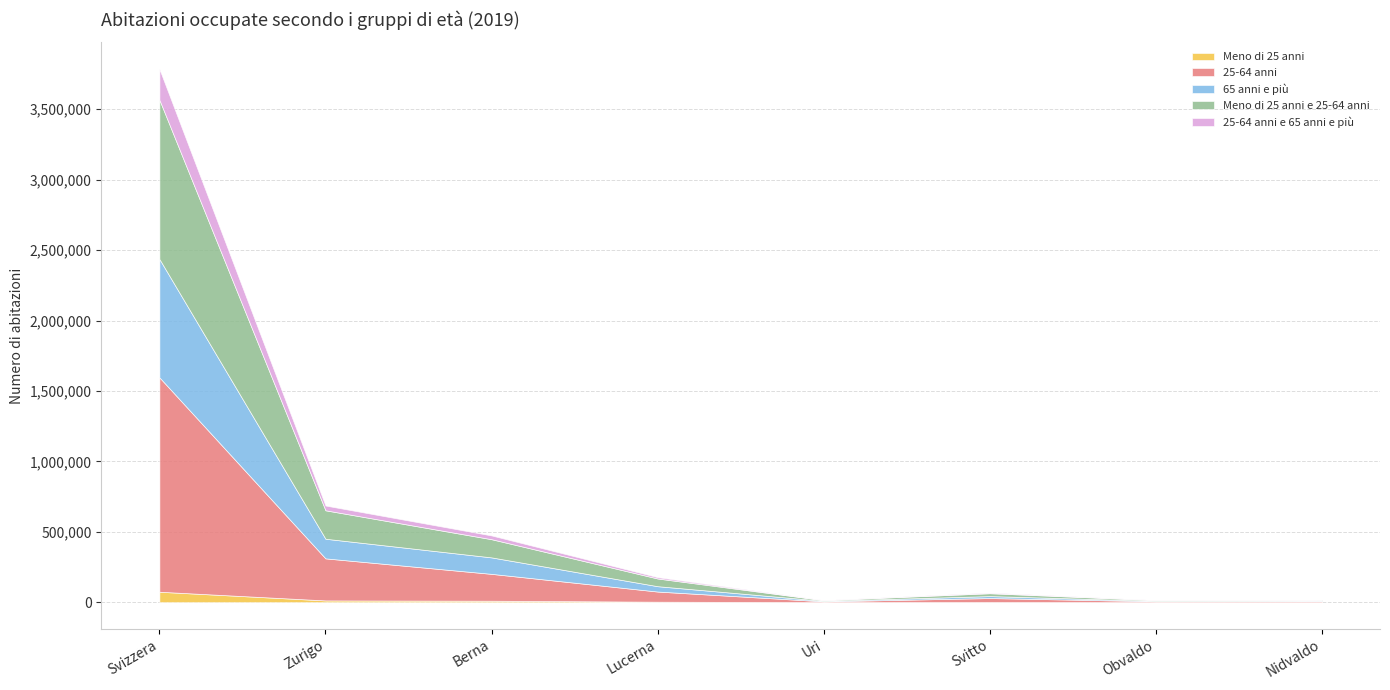

The value of 25-64 anni e 65 anni e più at Svitto is 4706. True or false?

True